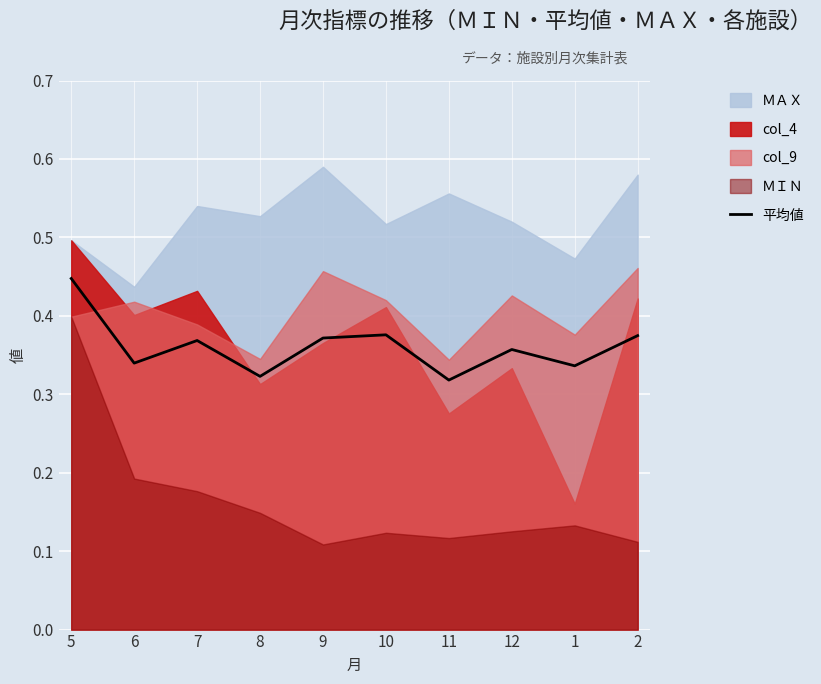

At which category does the data reach its first local valley?

6